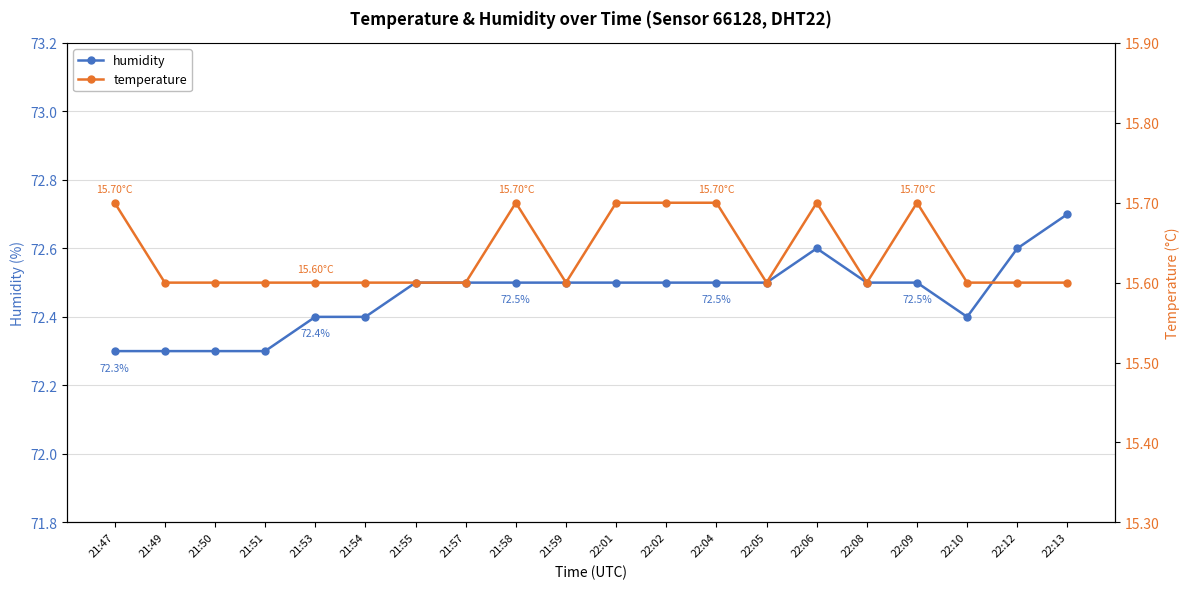

What is the difference between the second highest and minimum values in the humidity series?

0.3